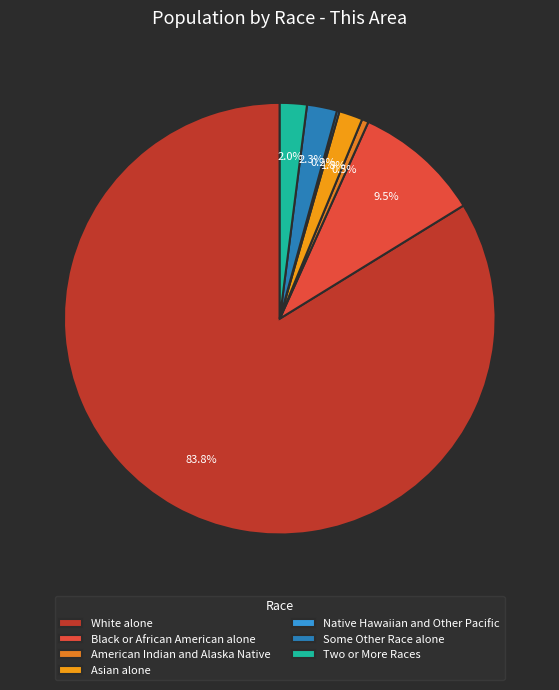

Combined, what portion of the pie is Some Other Race alone and Black or African American alone?

11.7%